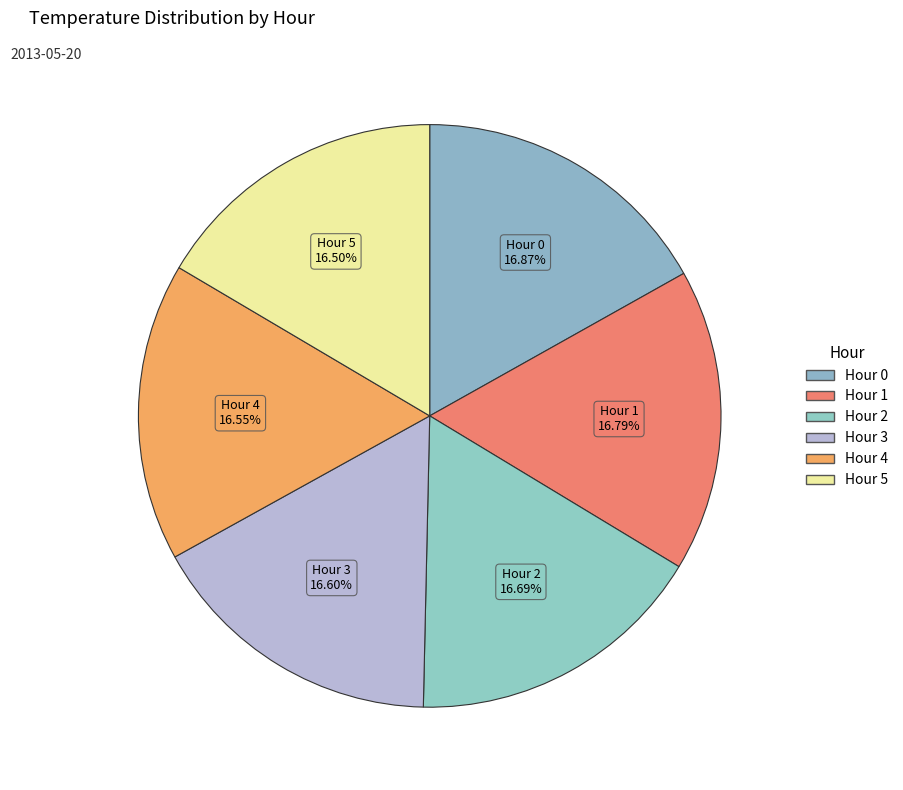

Count the number of slices in the pie.

6